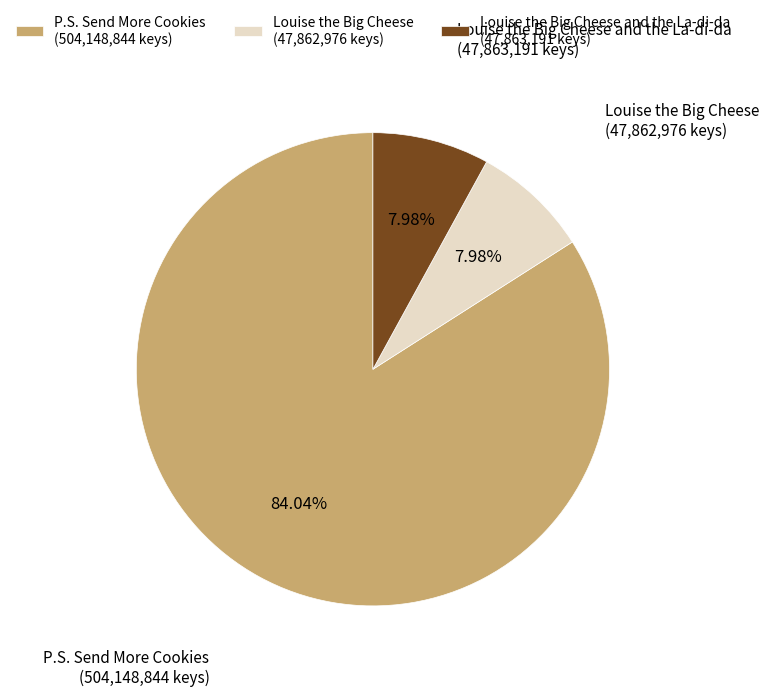

Do Louise the Big Cheese (47,862,976 keys) and Louise the Big Cheese and the La-di-da (47,863,191 keys) together represent more than half of the pie?

No